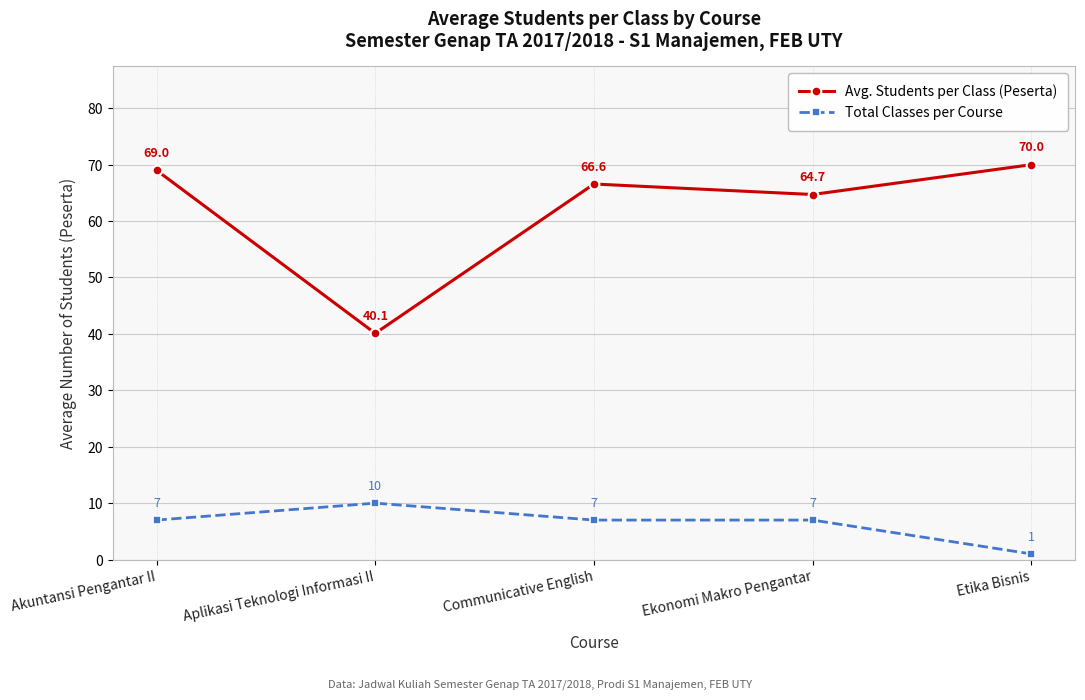

True or false: Total Classes per Course has a value of 7.0 at Communicative English.

True